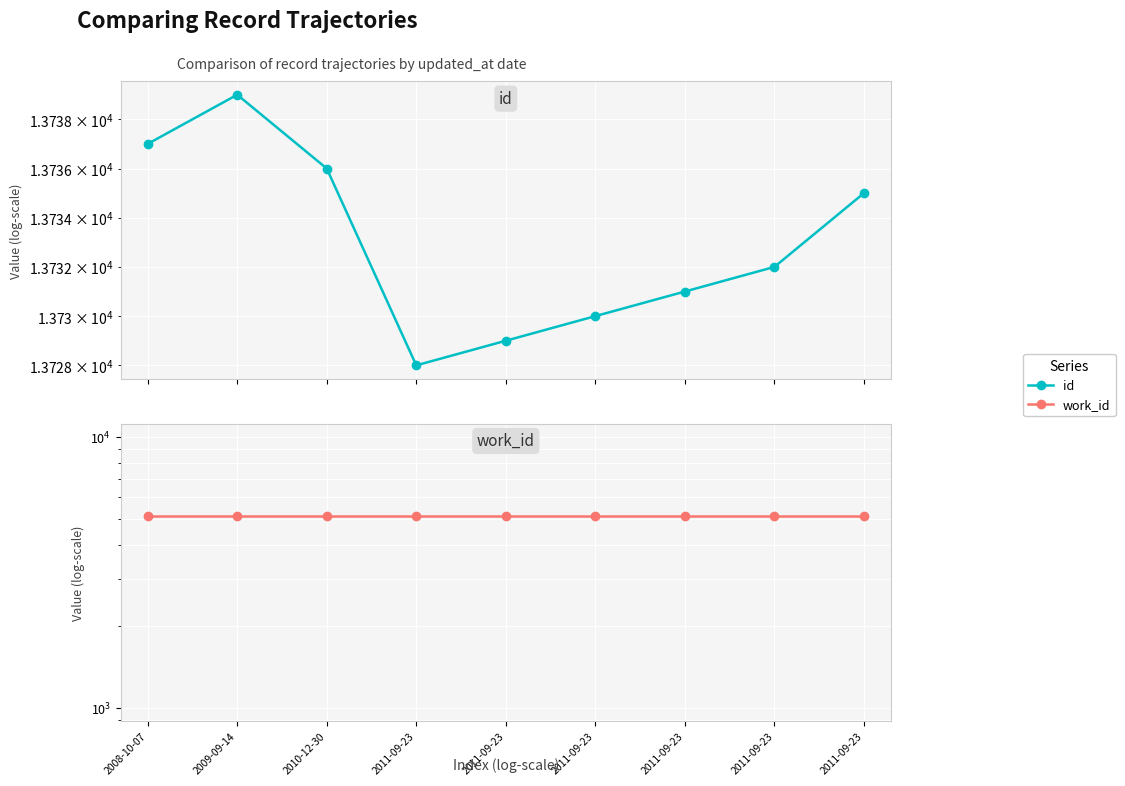

What is the spread (max minus min) of values at 2010-12-30?

8648